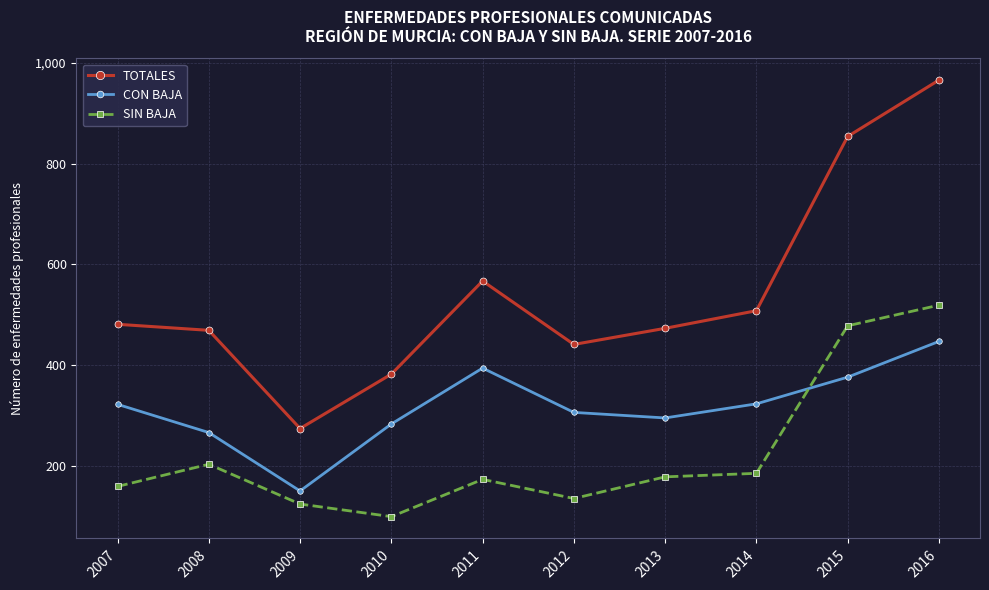

What is the difference between the second highest and minimum values in the CON BAJA series?

244